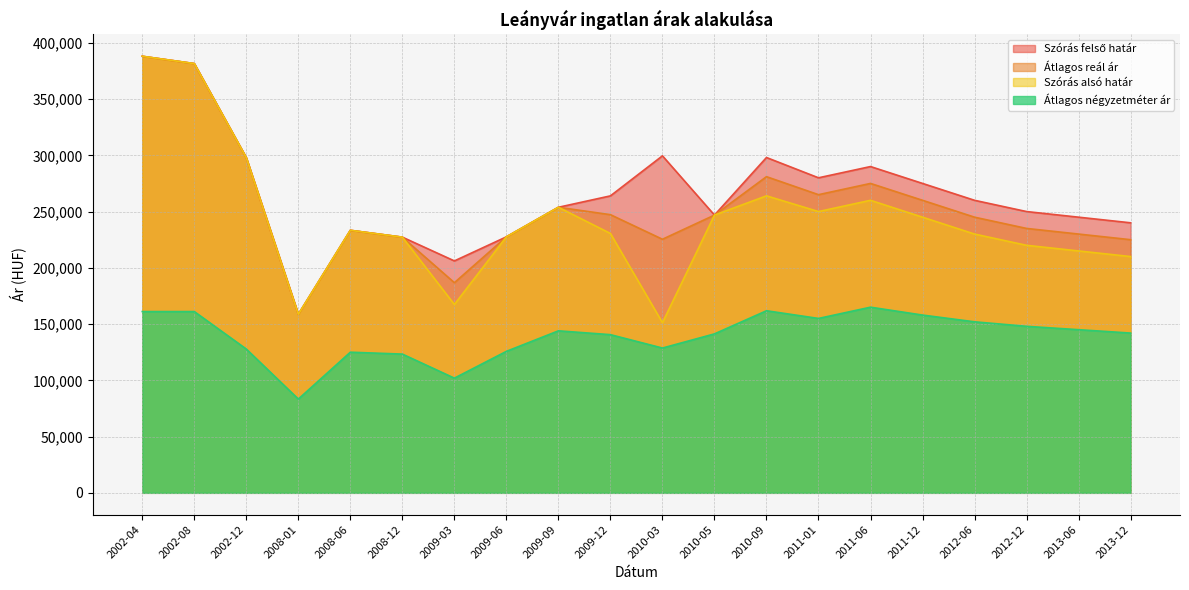

How many data points in Átlagos négyzetméter ár are less than 143989?

10